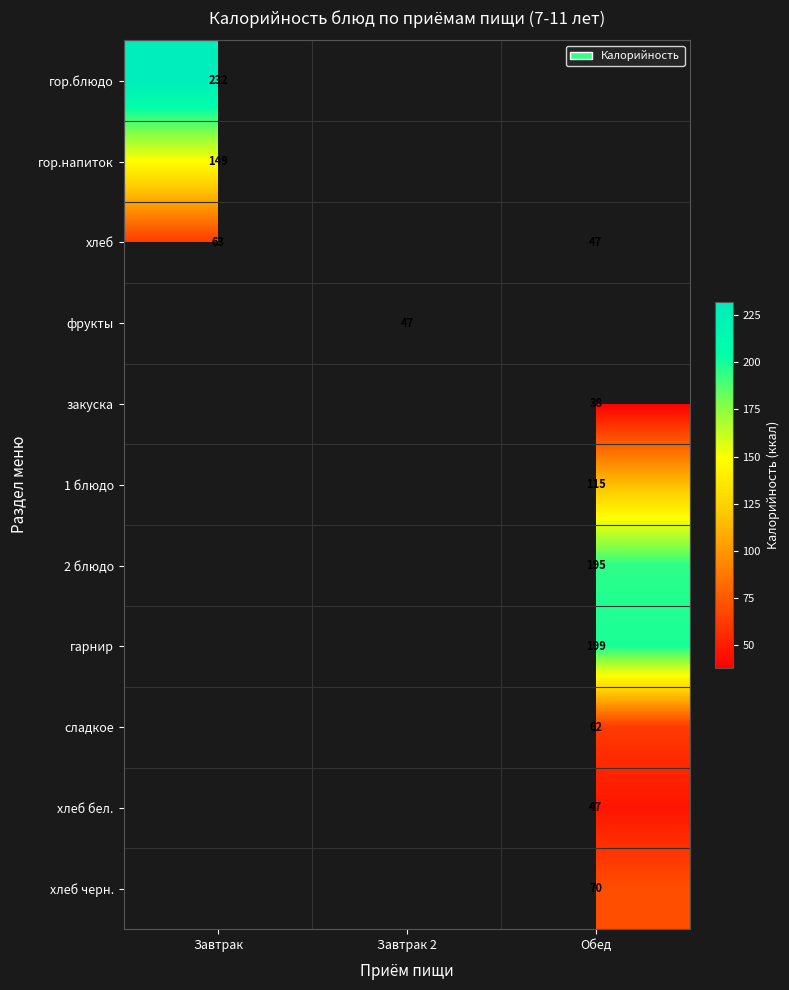

The хлеб бел. series shows 21 at Обед. True or false?

False